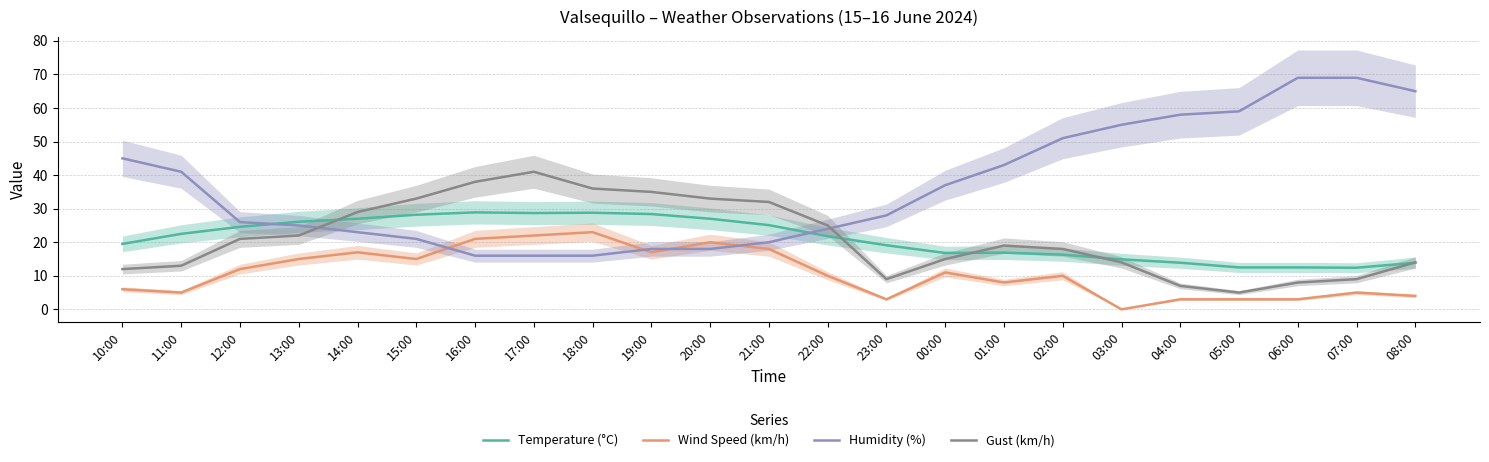

The Wind Speed (km/h) series shows 20.0 at 20:00. True or false?

True